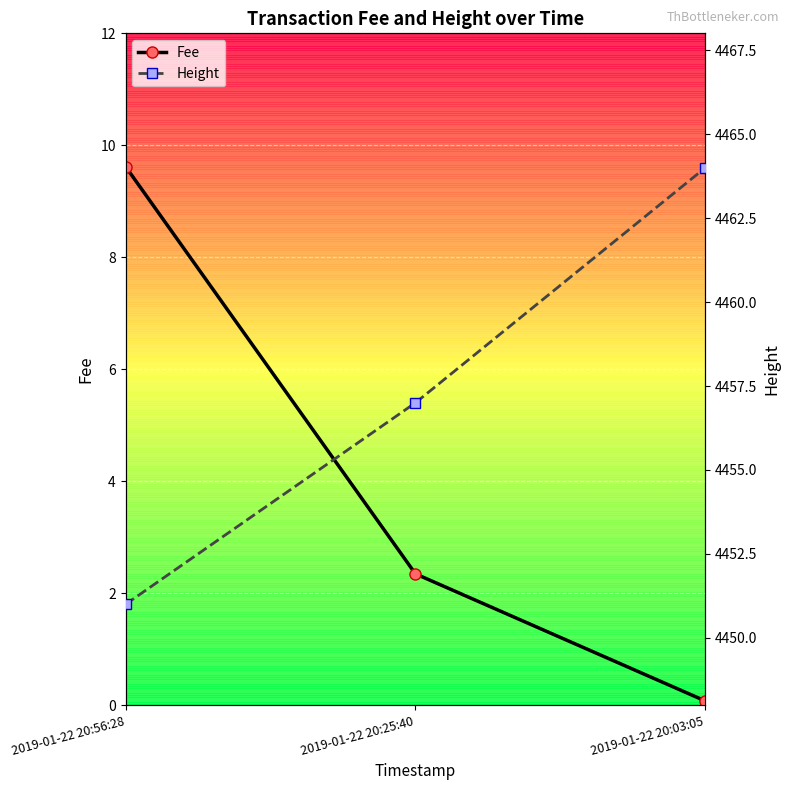

List the series in order of their overall mean, lowest first.

Fee, Height